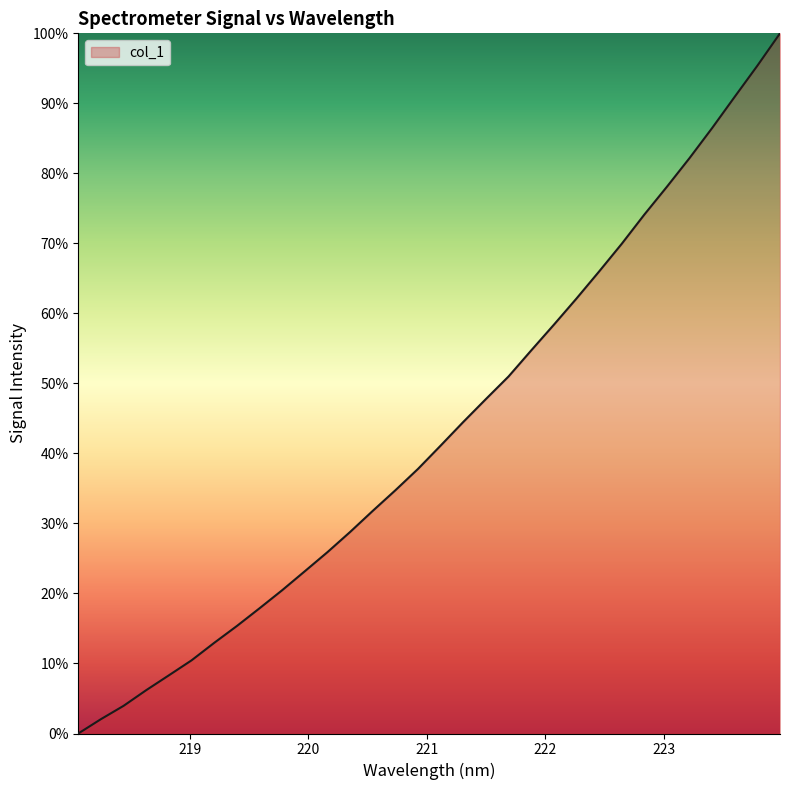

Reading left to right, transcribe all the data shown in this chart.

0.0	2.0	4.0	6.2	8.3	10.5	13.0	15.4	17.9	20.5	23.2	25.9	28.8	31.8	34.7	37.8	41.1	44.5	47.8	51.0	54.7	58.4	62.1	66.0	69.9	74.1	78.1	82.2	86.5	91.0	95.4	100.0